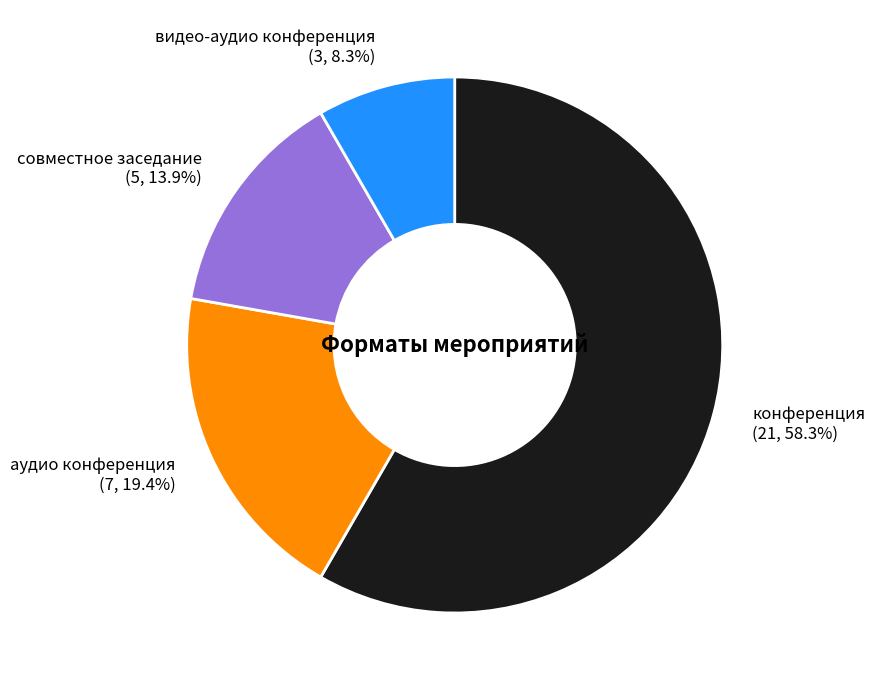

Between совместное заседание and аудио конференция, which is larger?

аудио конференция